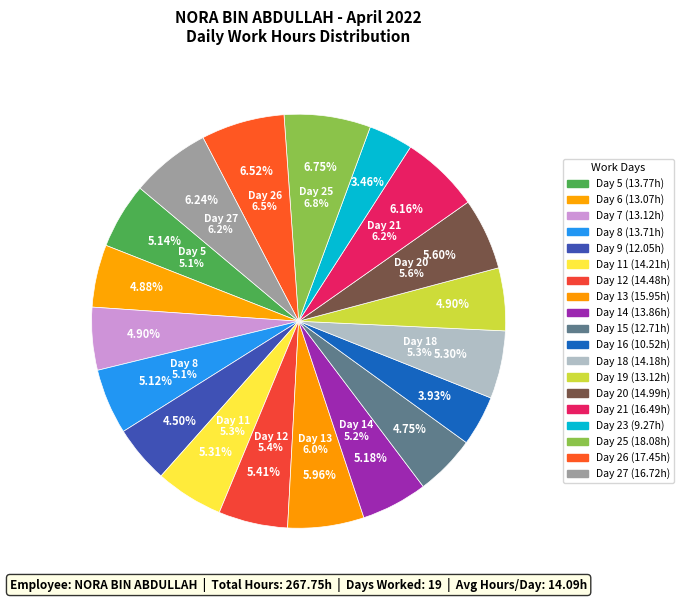

Which category has the biggest portion of the pie?

Day 25